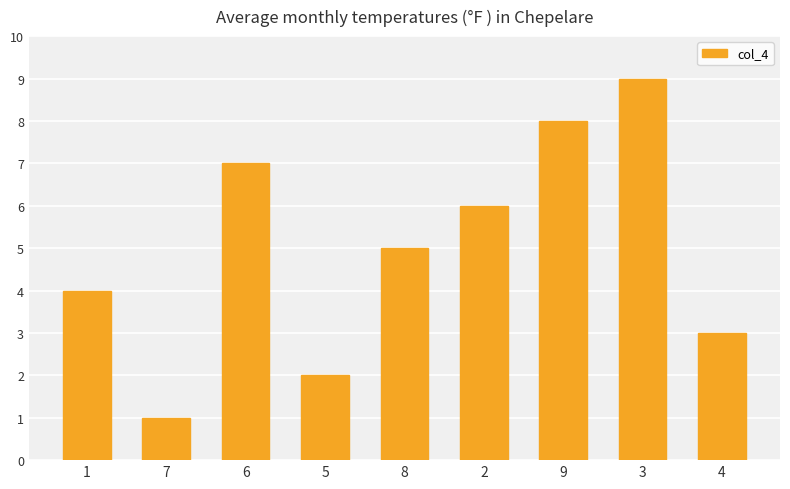

What is the greatest value displayed?

9